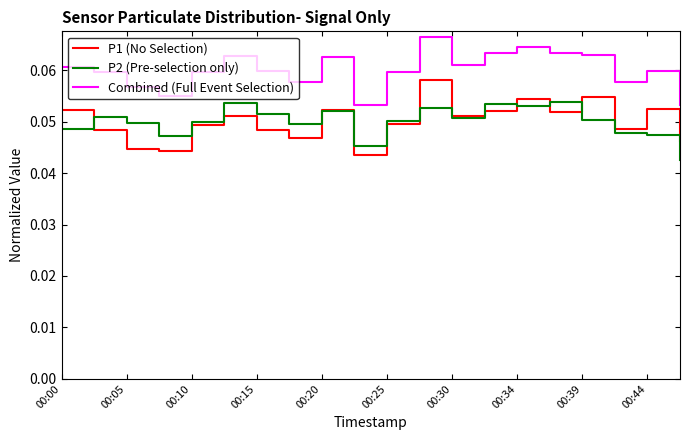

True or false: P1 (No Selection) and Combined (Full Event Selection) cross at least once.

False